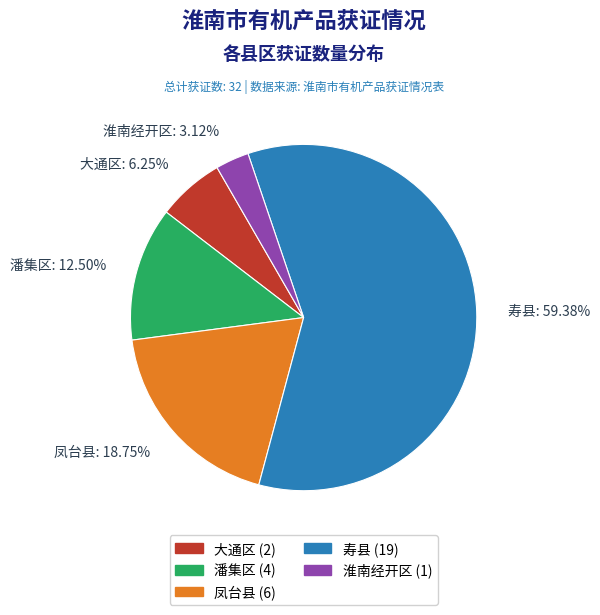

How many slices are in this pie chart?

5